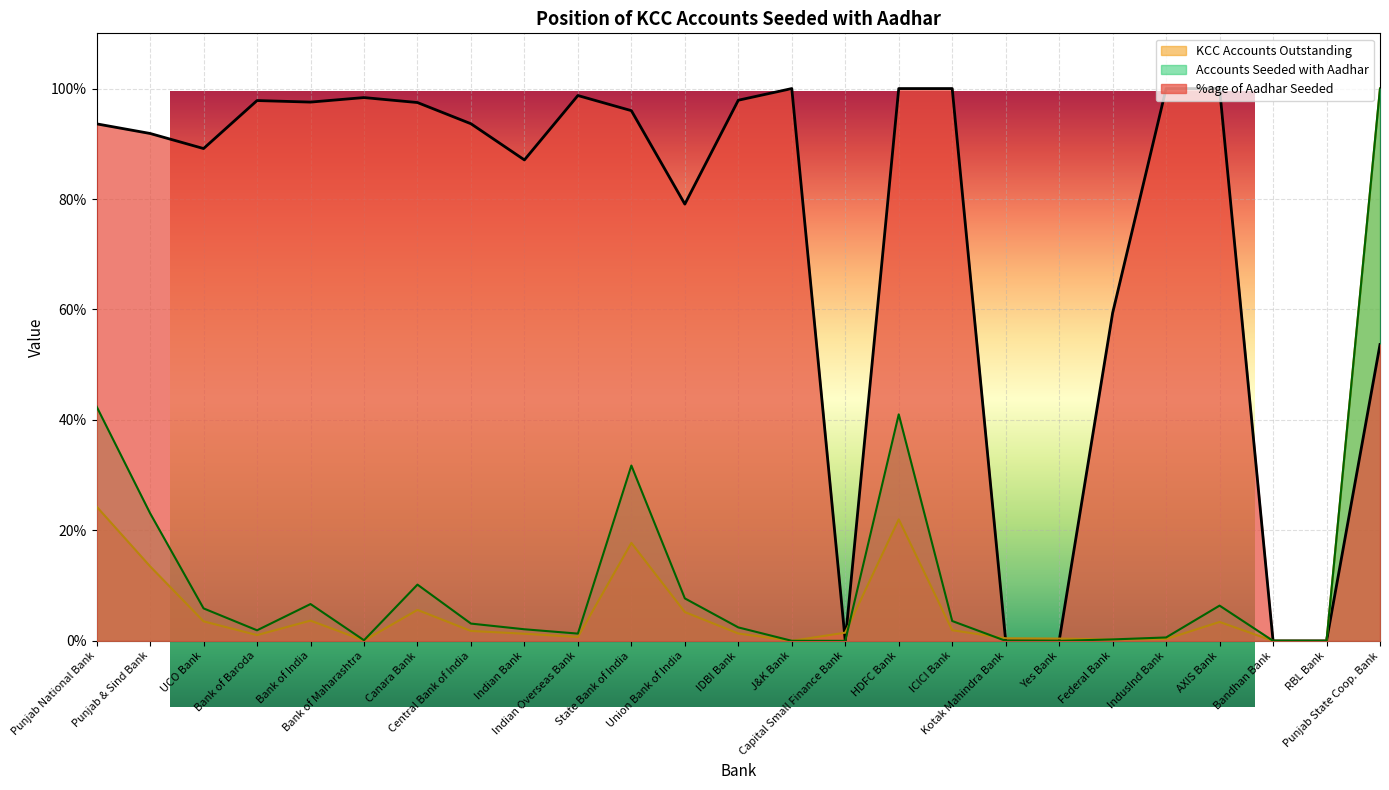

Is it true that KCC Accounts Outstanding equals 0.6 at IDBI Bank?

False